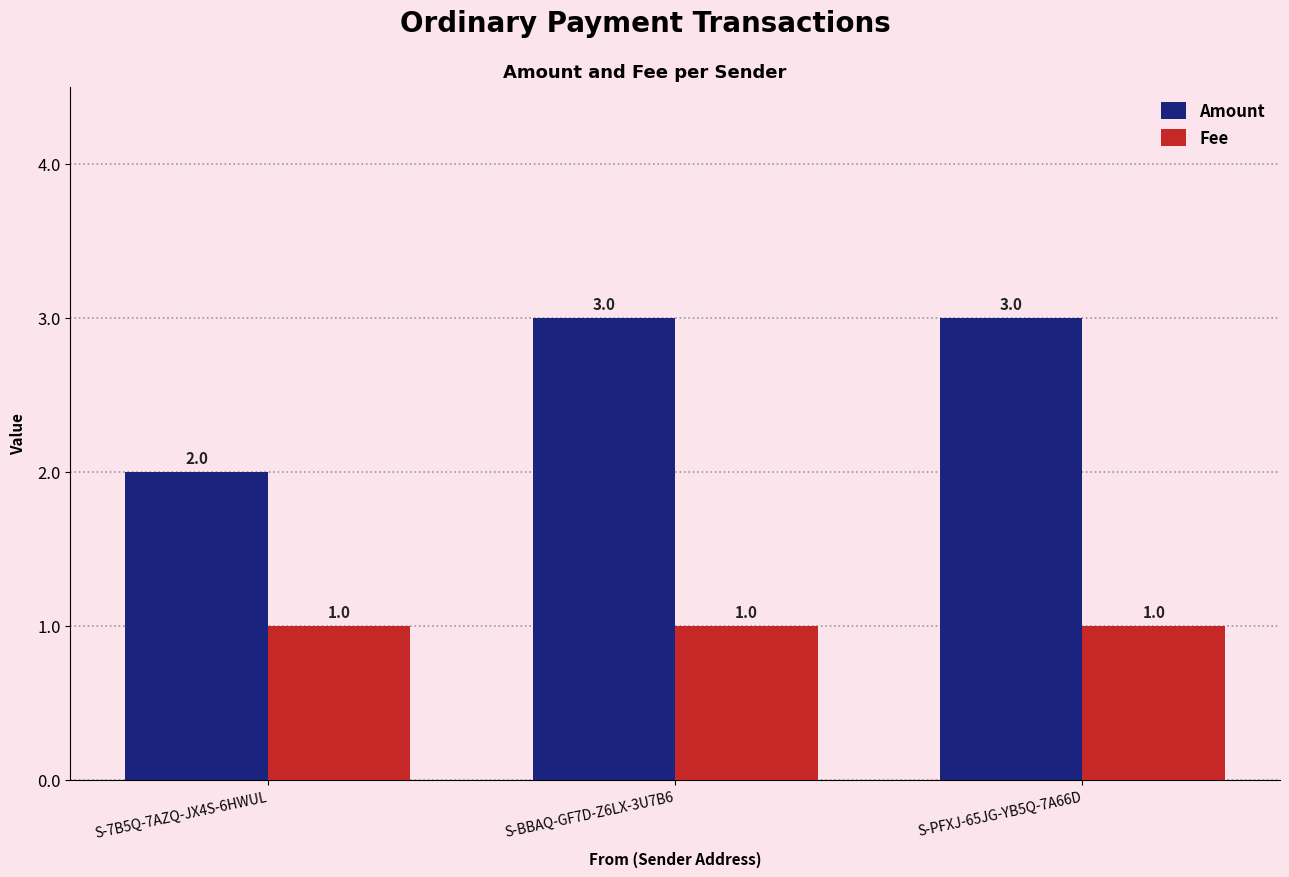

Which series has the widest spread of values?

Amount